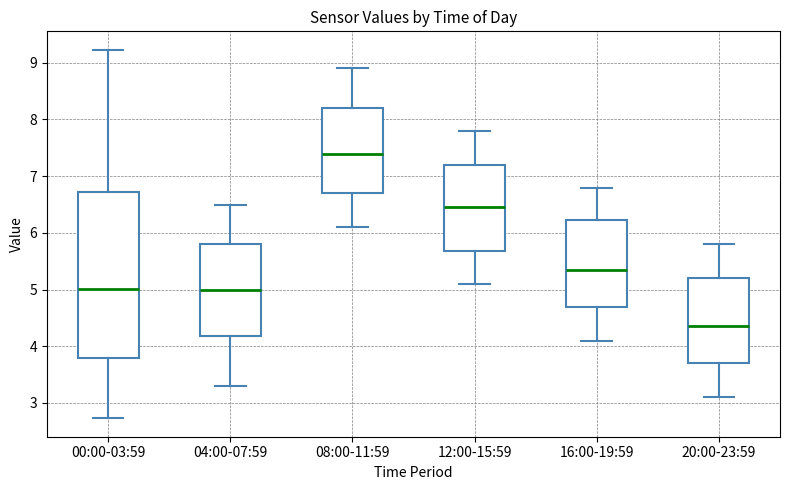

Comparing the boxes themselves (not the whiskers), which one is the tallest?

00:00-03:59